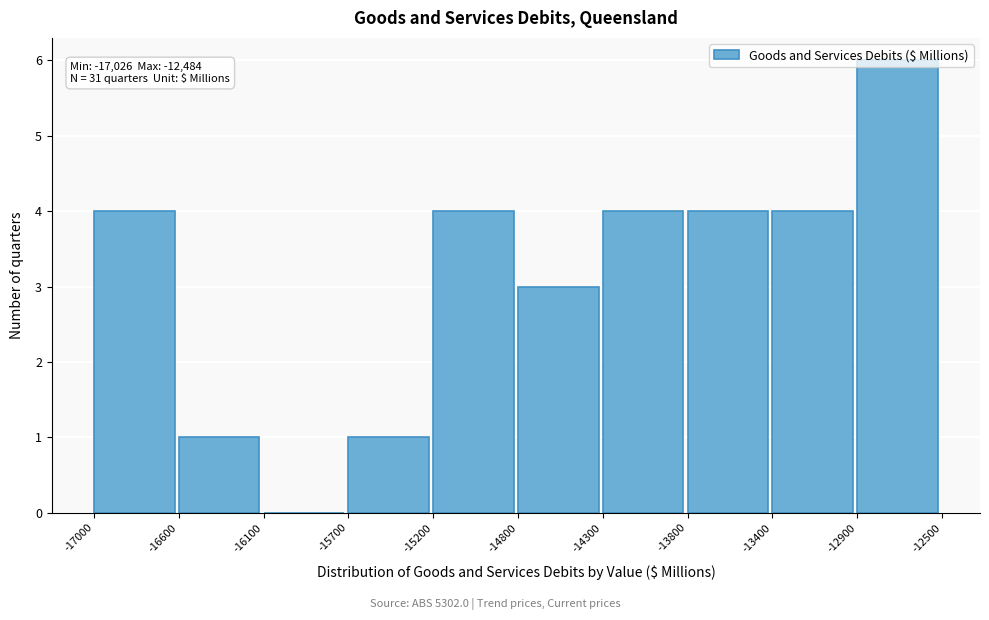

Which range on the x-axis has the tallest bar?

-12900 to -12500